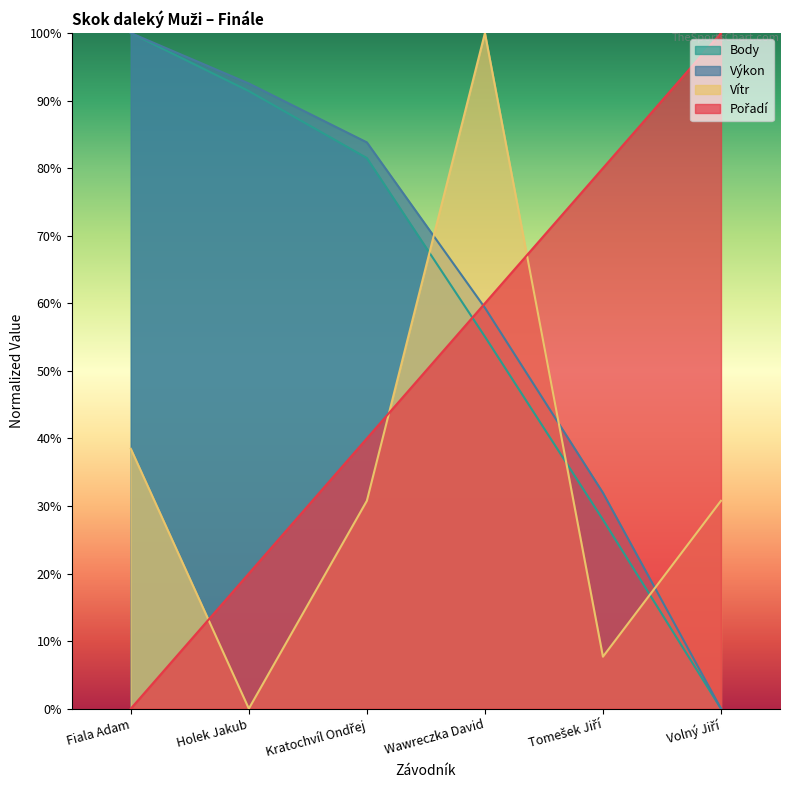

True or false: Pořadí has a value of 32.5 at Tomešek Jiří.

False